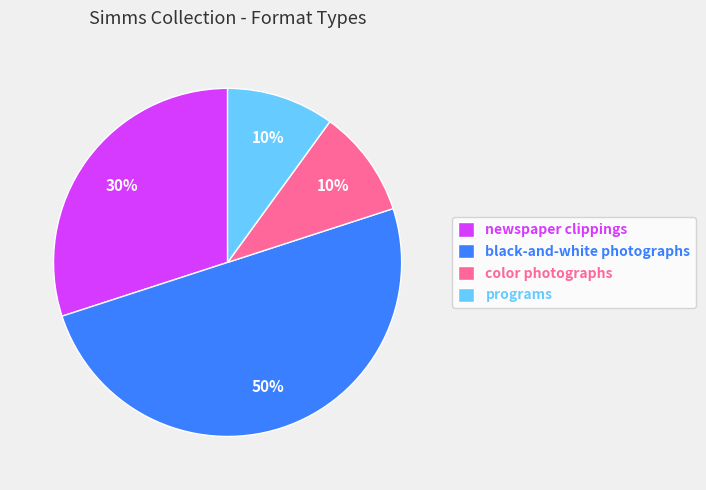

Between programs and newspaper clippings, which is larger?

newspaper clippings